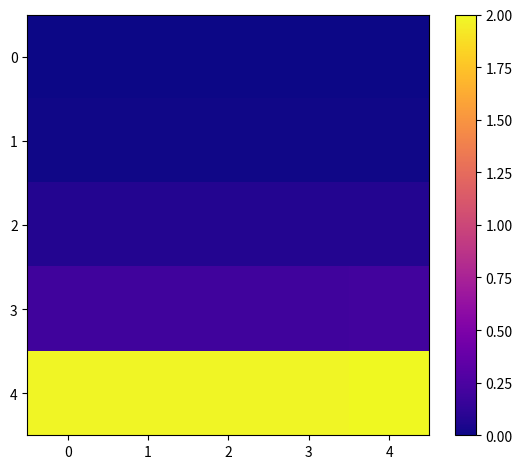

Reading left to right, extract all data points from this chart.

0: 0=0.0	1=0.0	2=0.0	3=0.0	4=0.0
1: 0=0.0	1=0.0	2=0.0	3=0.0	4=0.0
2: 0=0.1	1=0.1	2=0.1	3=0.1	4=0.1
3: 0=0.2	1=0.2	2=0.2	3=0.2	4=0.2
4: 0=2.0	1=2.0	2=2.0	3=2.0	4=2.0